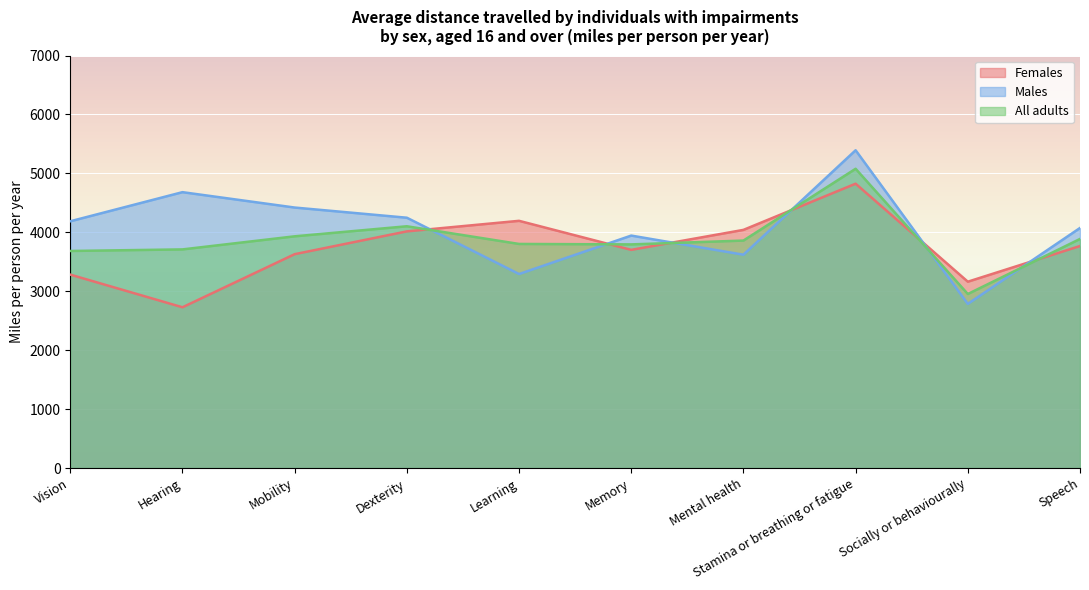

What is the value of the All adults point at the 7th from the left?

3860.4